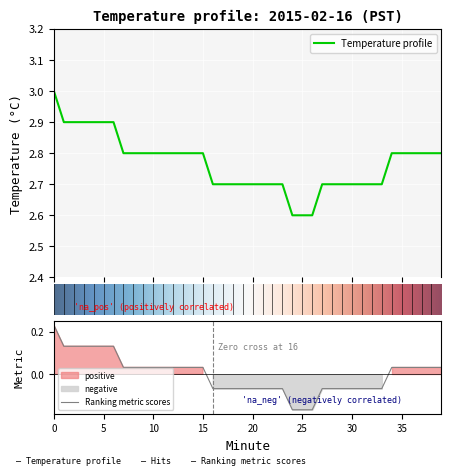

What is the ratio of the value at 28 to the value at 17?

1.0